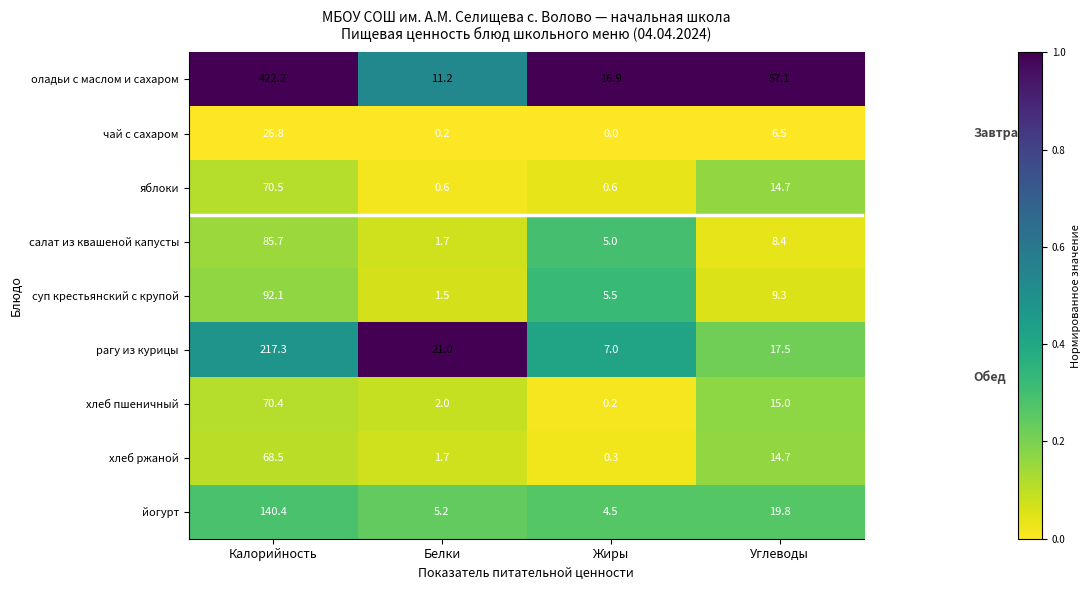

Read the суп крестьянский с крупой value at Жиры.

5.5